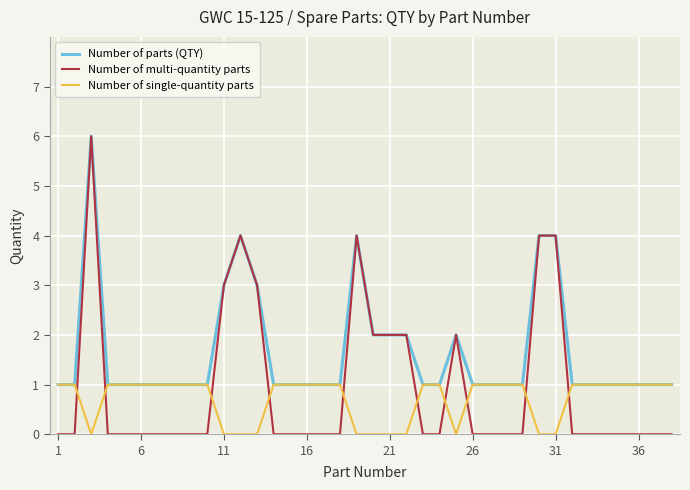

What is the greatest value displayed?

6